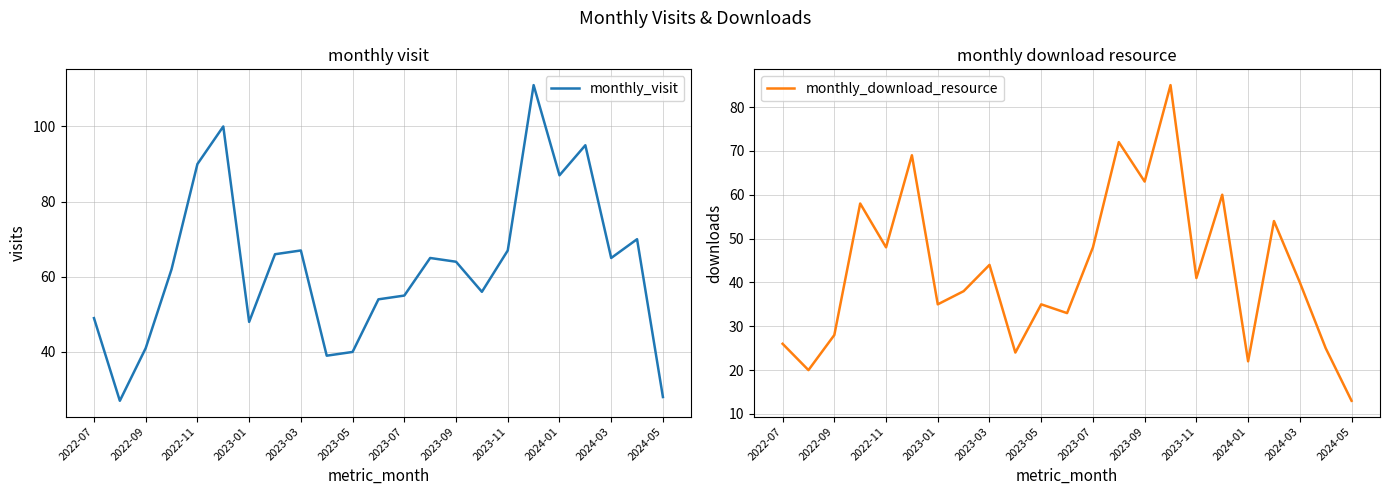

What is the value of the monthly_visit point at the 7th from the left?

48